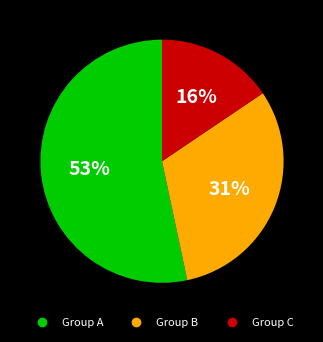

Is there a majority slice in this chart?

Yes